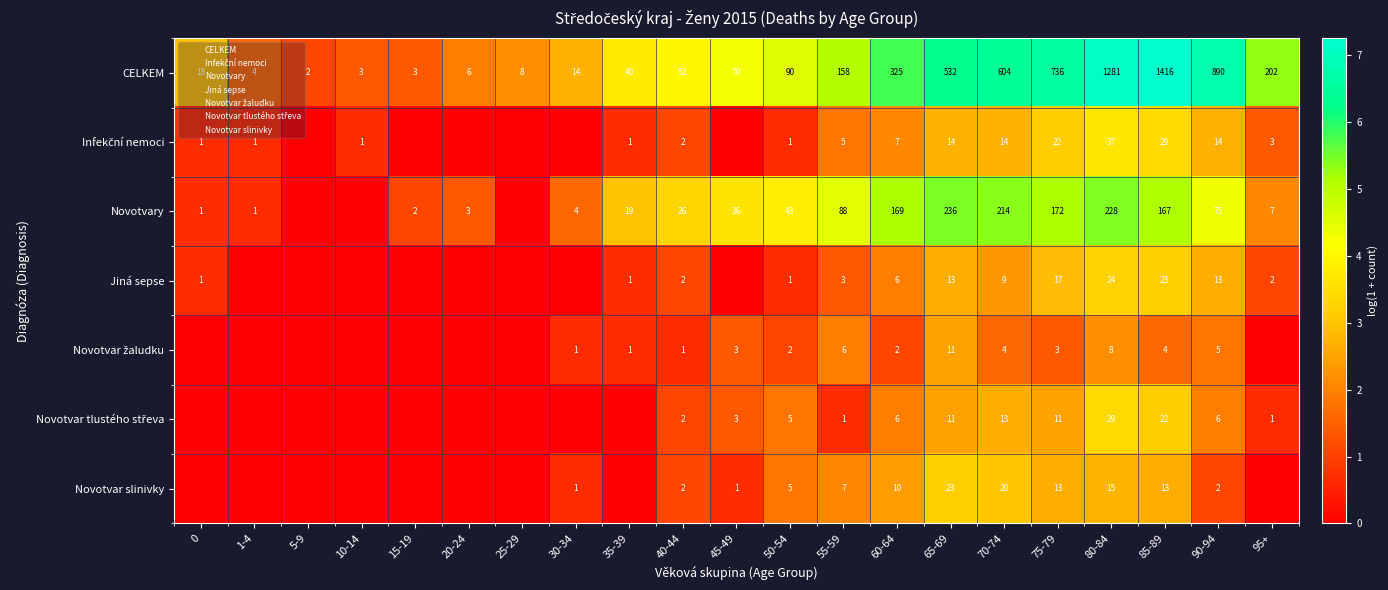

At how many categories does at least one series exceed 6?

6